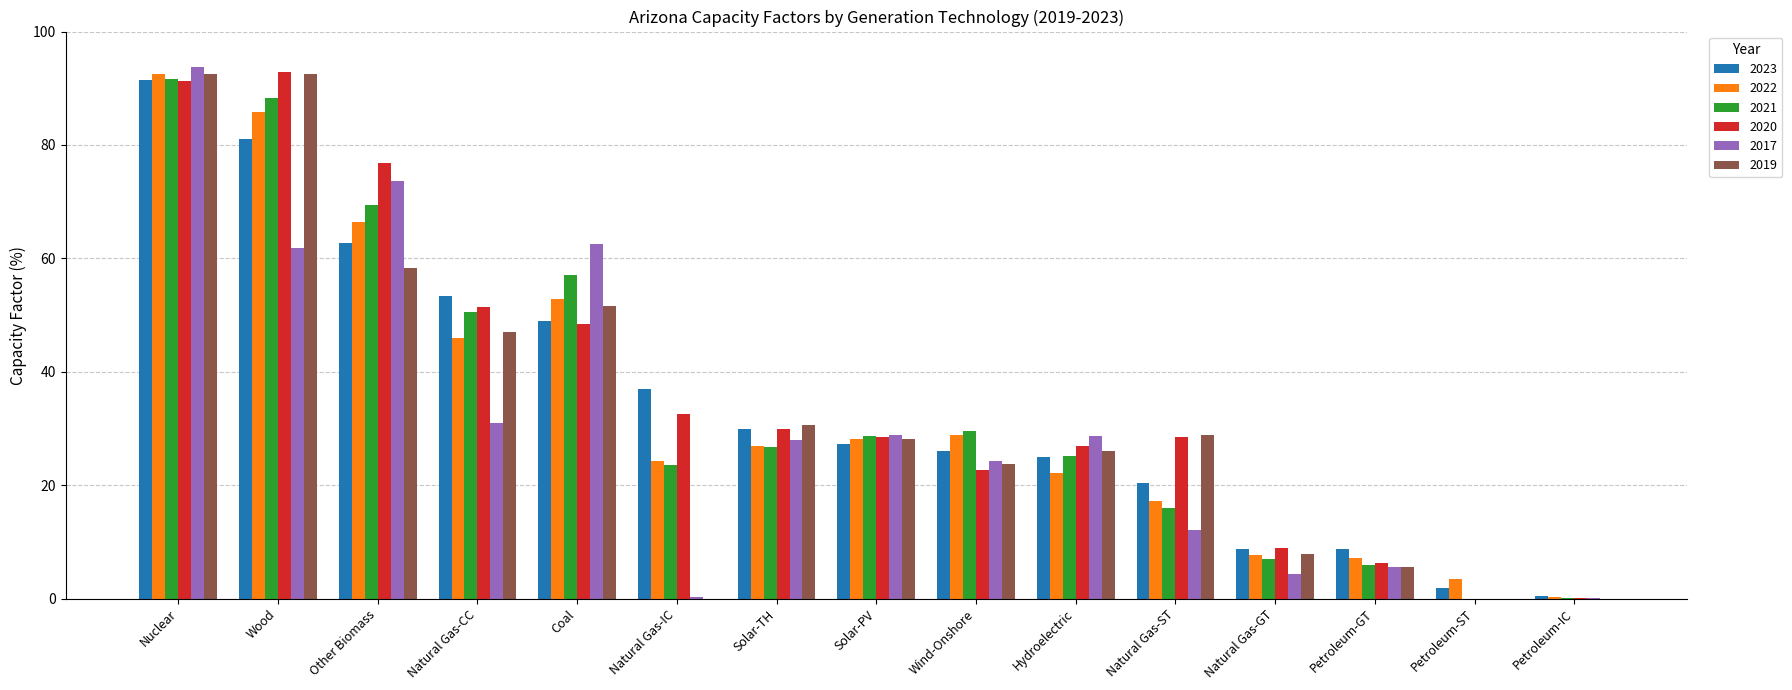

The value of 2021 at Petroleum-ST is 61.4. True or false?

False